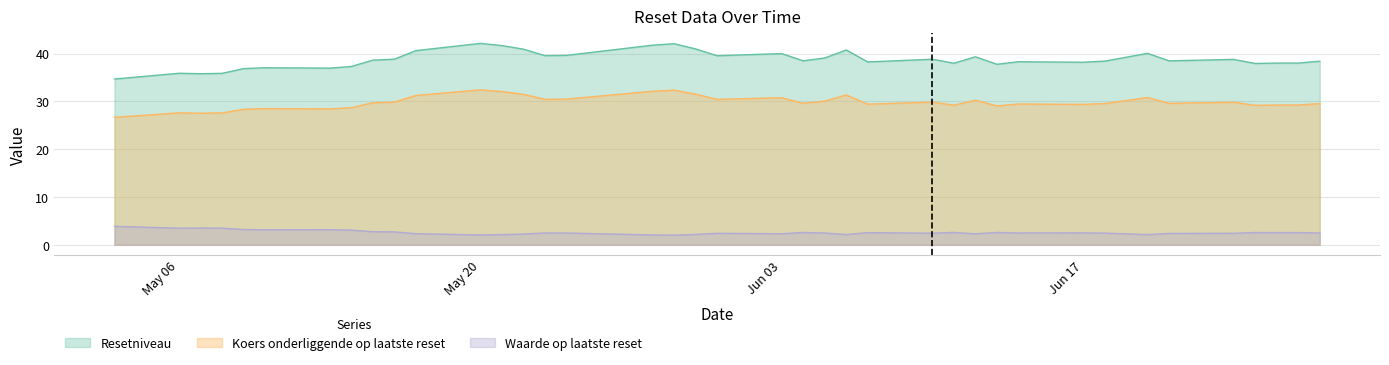

List the labels in order of Waarde op laatste reset value, smallest first.

2024-05-29, 2024-05-28, 2024-05-20, 2024-06-20, 2024-05-21, 2024-06-06, 2024-05-30, 2024-05-22, 2024-06-12, 2024-06-03, 2024-05-17, 2024-06-21, 2024-06-24, 2024-05-31, 2024-06-10, 2024-06-18, 2024-06-05, 2024-05-24, 2024-06-28, 2024-06-14, 2024-05-23, 2024-06-17, 2024-06-07, 2024-06-27, 2024-06-26, 2024-06-25, 2024-06-13, 2024-06-11, 2024-06-04, 2024-05-16, 2024-05-15, 2024-05-14, 2024-05-10, 2024-05-13, 2024-05-09, 2024-05-06, 2024-05-08, 2024-05-07, 2024-05-03